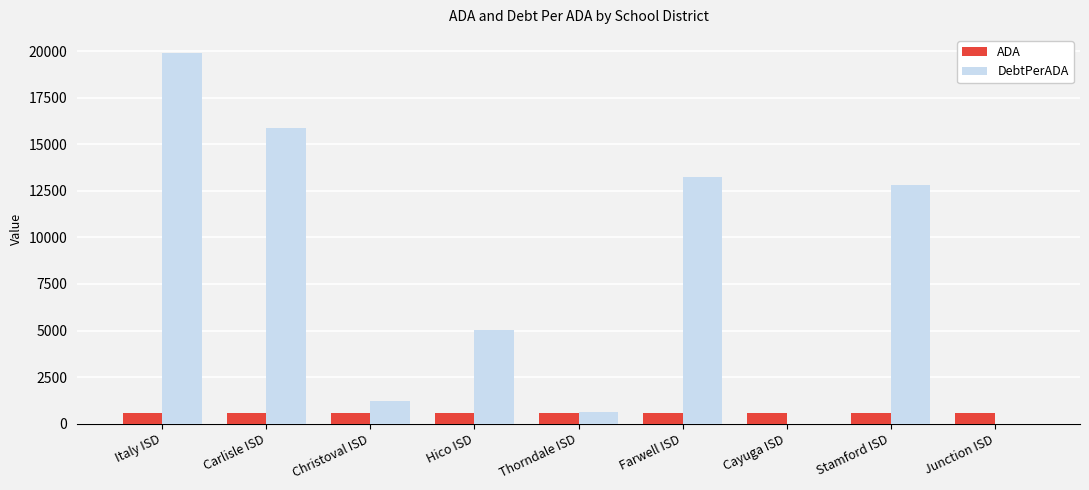

True or false: ADA has a value of 562.9 at Farwell ISD.

True